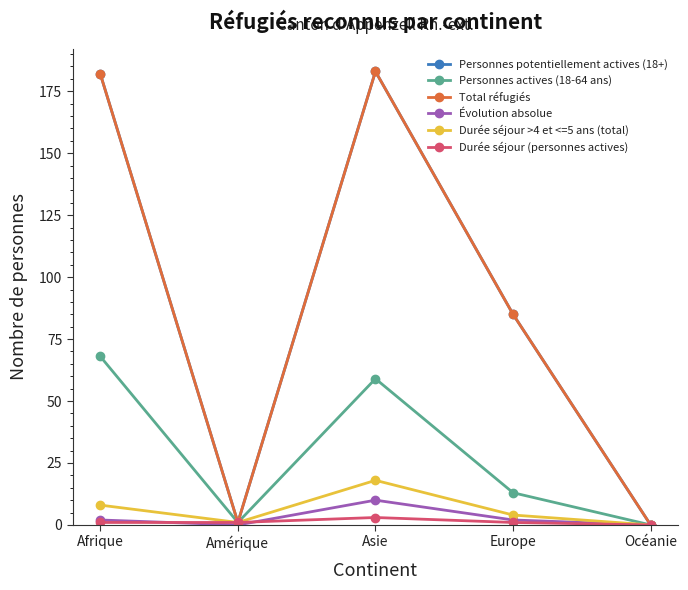

At which category is the sum across all series the highest?

Asie